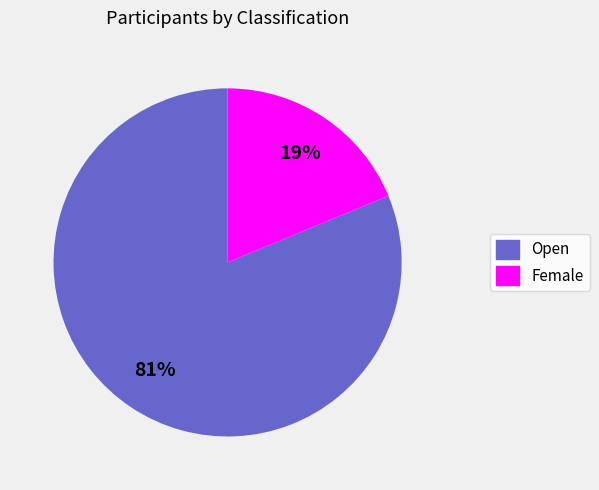

Which has a higher value, Open or Female?

Open